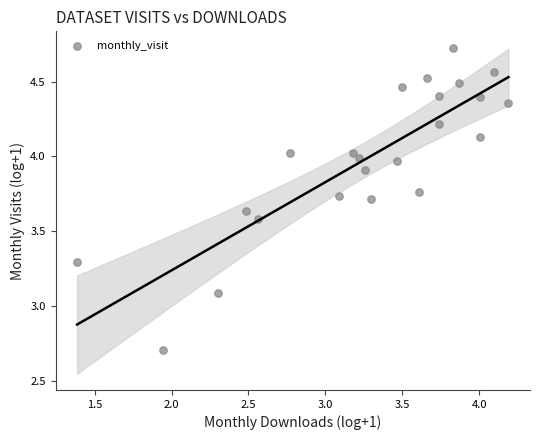

What Y value in the scatter plot is closest to 3?

3.1